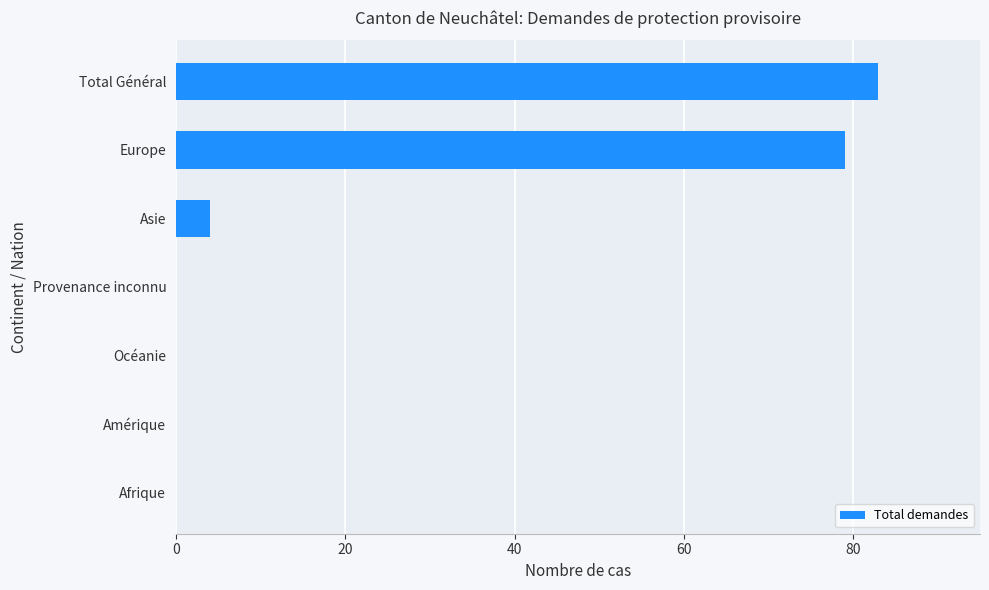

What is the sum of all values?

166